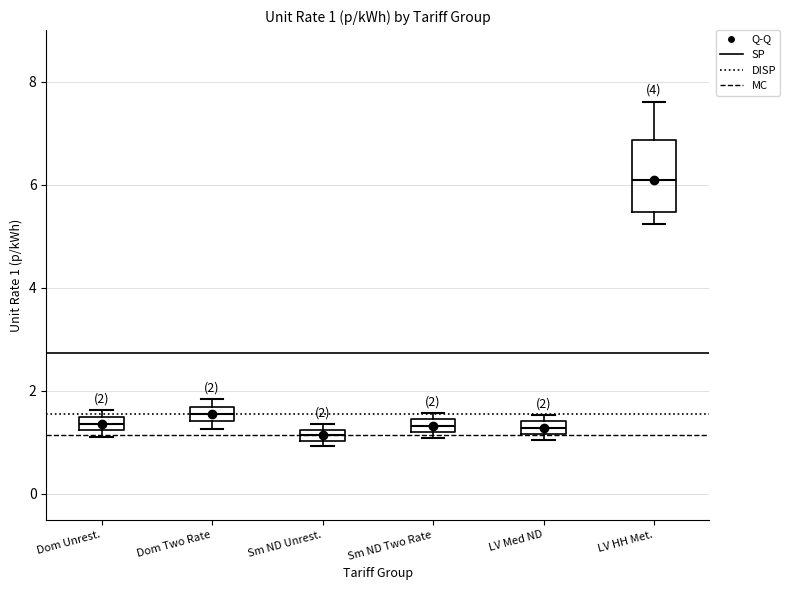

Which box is the tallest, from its lower edge to its upper edge?

LV HH Met.